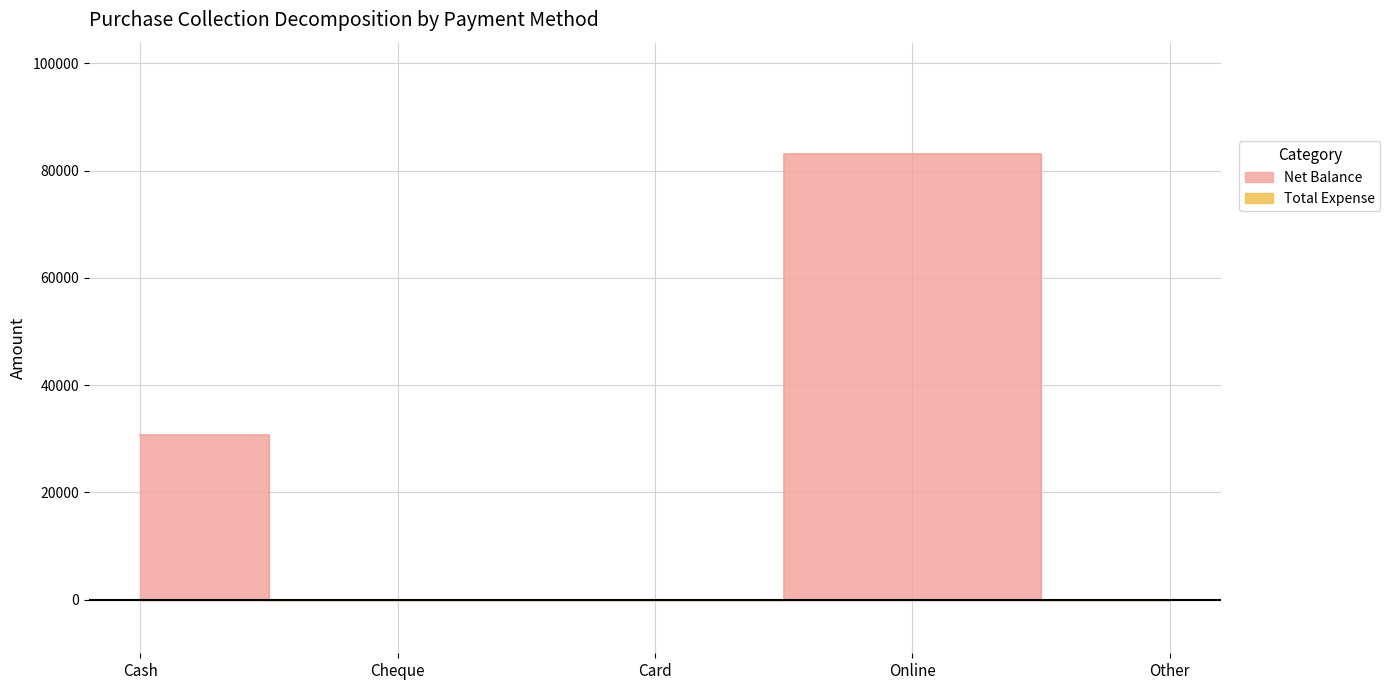

Reading left to right, what are all the values shown in this chart?

Cash=30800	Cheque=0	Card=0	Online=83100	Other=0